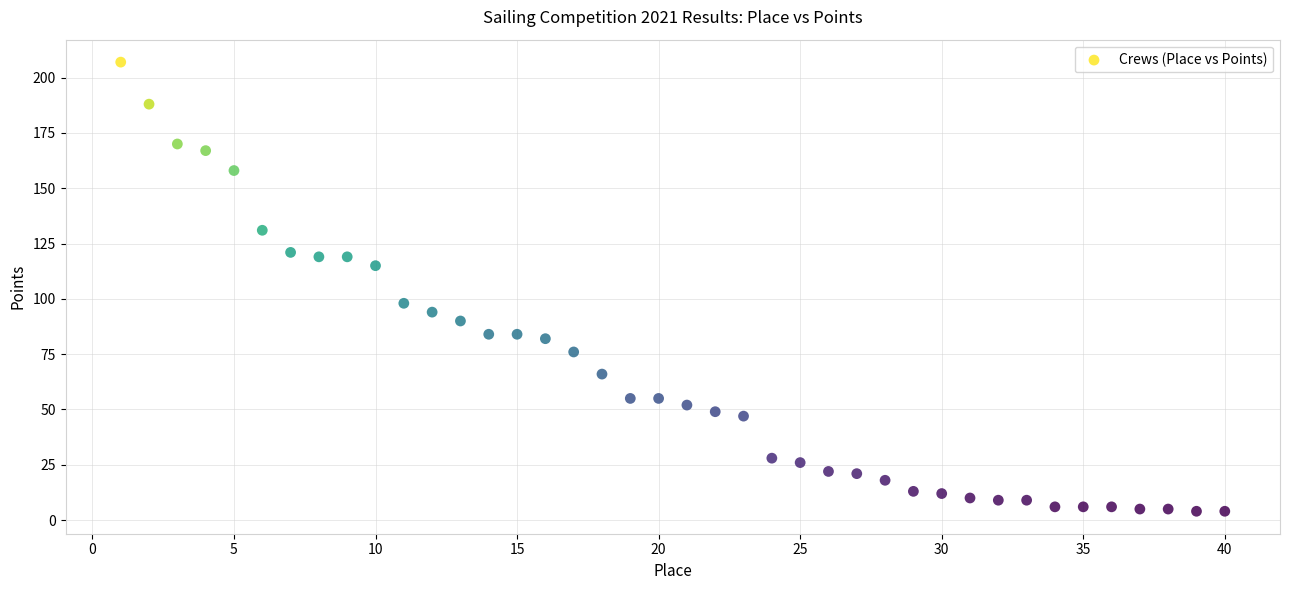

What is the range of X values (max minus min)?

39